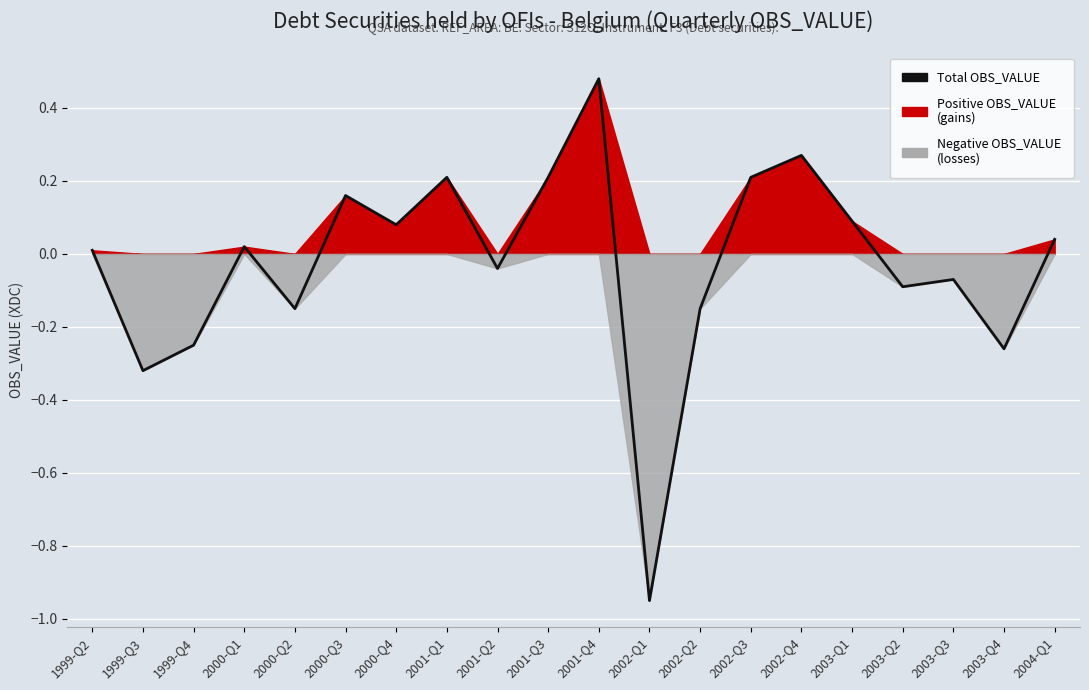

Rank the categories by value from lowest to highest.

2002-Q1, 1999-Q3, 2003-Q4, 1999-Q4, 2002-Q2, 2000-Q2, 2003-Q2, 2003-Q3, 2001-Q2, 1999-Q2, 2000-Q1, 2004-Q1, 2000-Q4, 2003-Q1, 2000-Q3, 2002-Q3, 2001-Q3, 2001-Q1, 2002-Q4, 2001-Q4